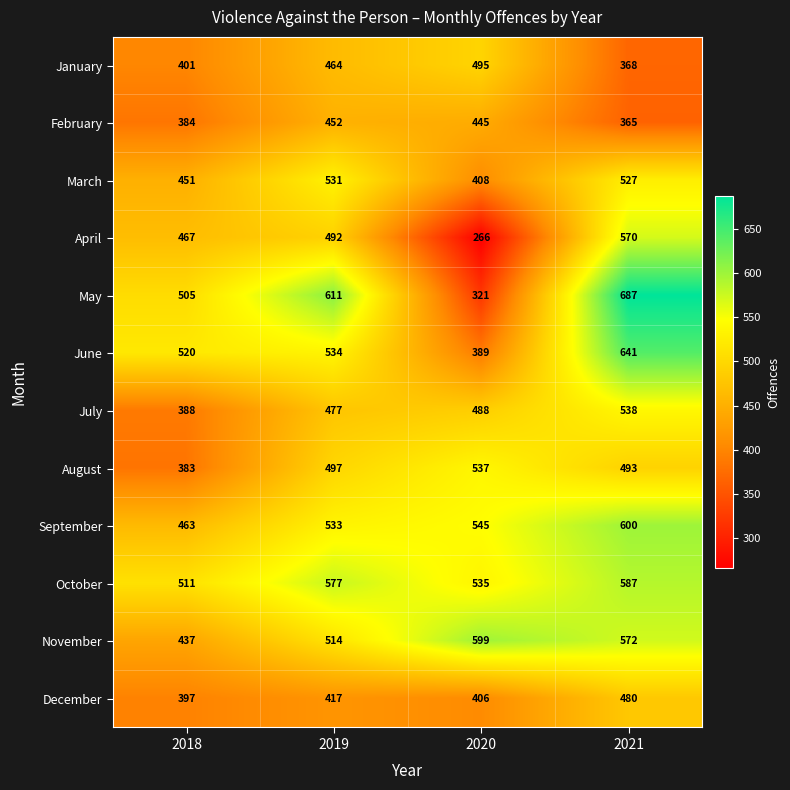

Count the November values in the range 514 to 599.

3